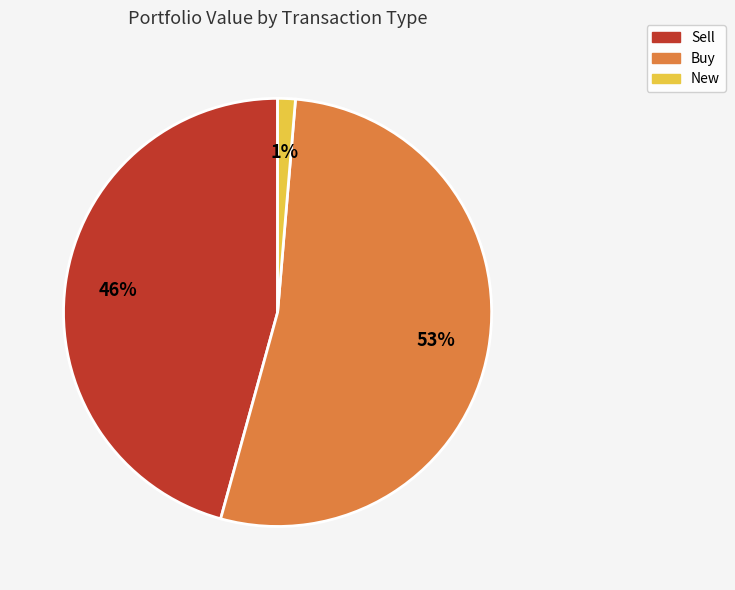

To the nearest percent, what is the difference between the largest and smallest slice percentages?

52%